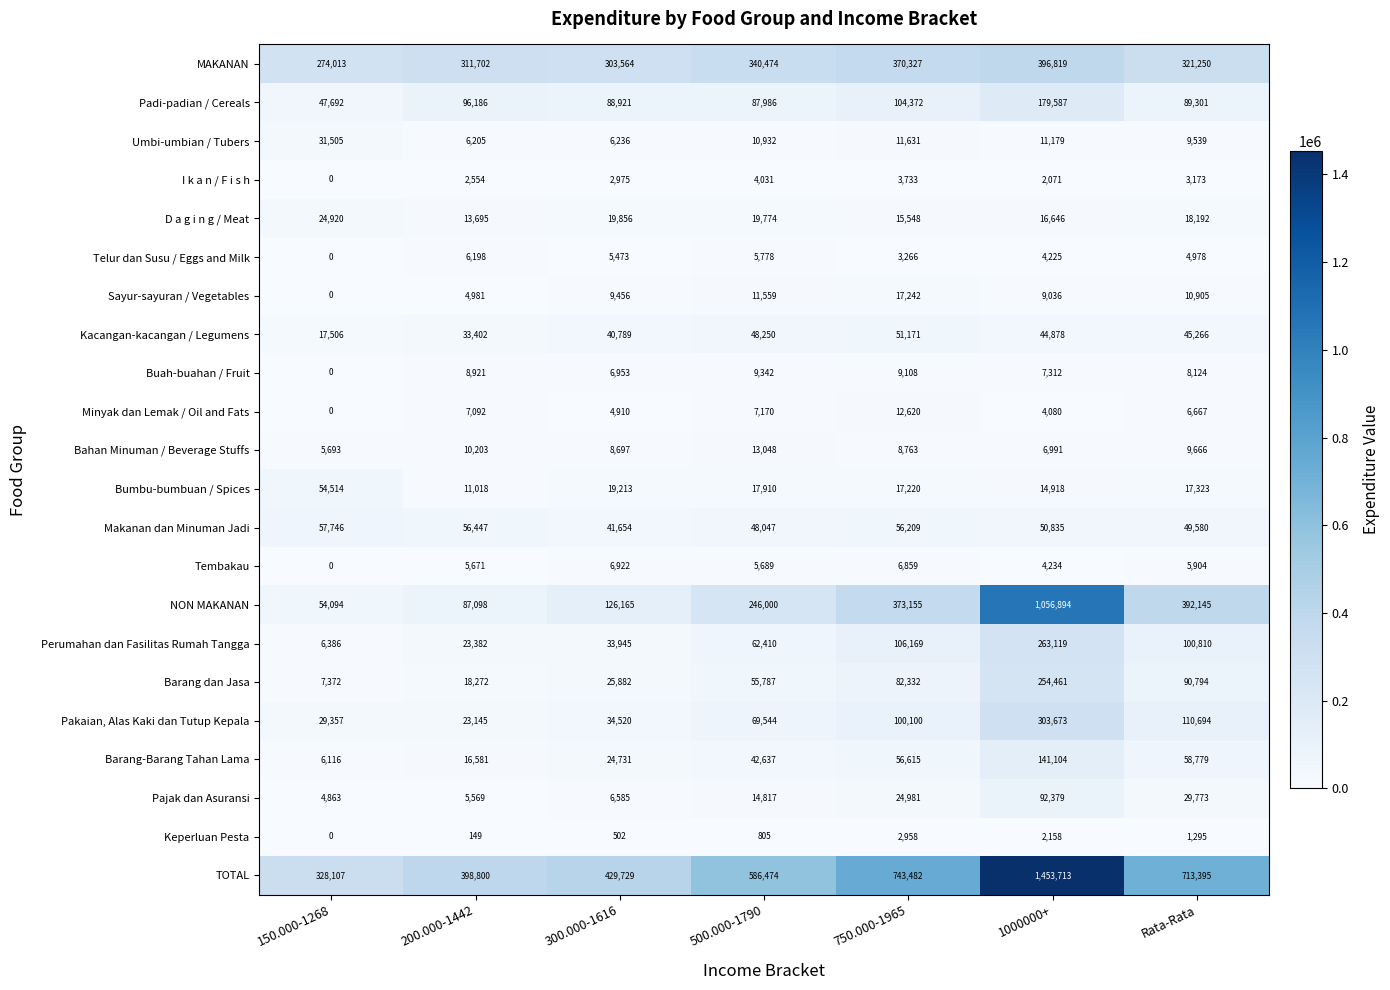

What is the difference between the Buah-buahan / Fruit values at 200.000-1442 and Rata-Rata?

797